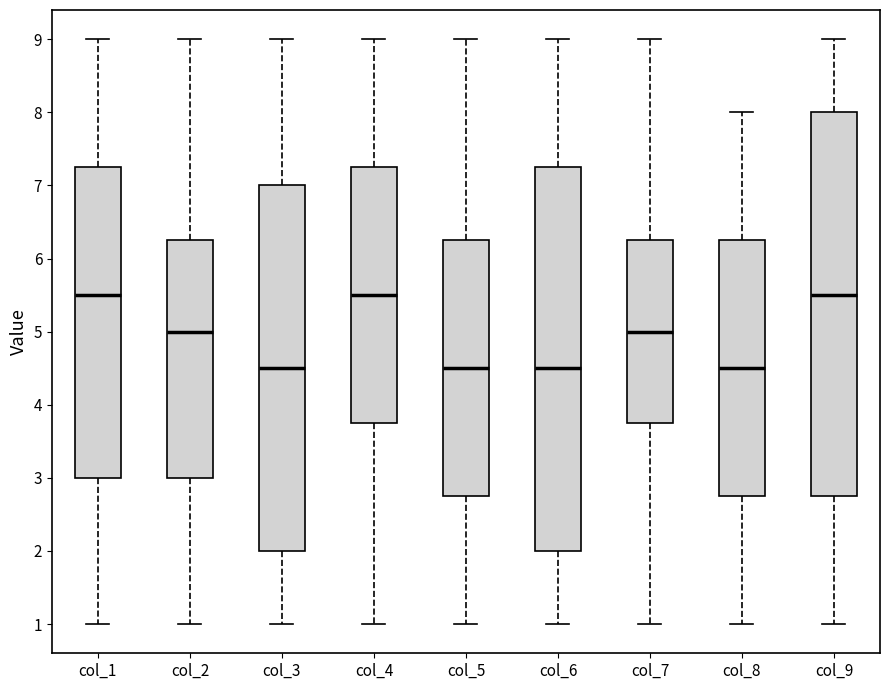

Reading left to right, transcribe this box plot: for each box, give where its median line is, the range the box spans, and where its two whiskers end, as read against the y-axis. The values are not printed on the chart, so give them approximately, as read against the axis.

col_1: median 5.5, box 3.0 to 7.3, whiskers 1.0 to 9.0
col_2: median 5.0, box 3.0 to 6.3, whiskers 1.0 to 9.0
col_3: median 4.5, box 2.0 to 7.0, whiskers 1.0 to 9.0
col_4: median 5.5, box 3.8 to 7.3, whiskers 1.0 to 9.0
col_5: median 4.5, box 2.8 to 6.3, whiskers 1.0 to 9.0
col_6: median 4.5, box 2.0 to 7.3, whiskers 1.0 to 9.0
col_7: median 5.0, box 3.8 to 6.3, whiskers 1.0 to 9.0
col_8: median 4.5, box 2.8 to 6.3, whiskers 1.0 to 8.0
col_9: median 5.5, box 2.8 to 8.0, whiskers 1.0 to 9.0